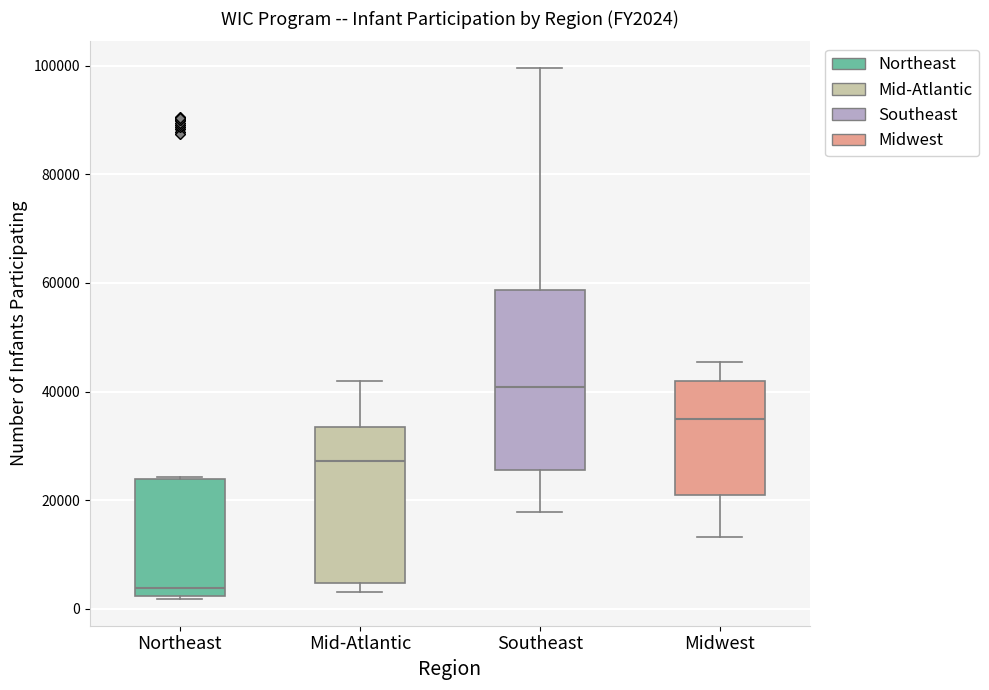

Which box is the tallest, from its lower edge to its upper edge?

Southeast